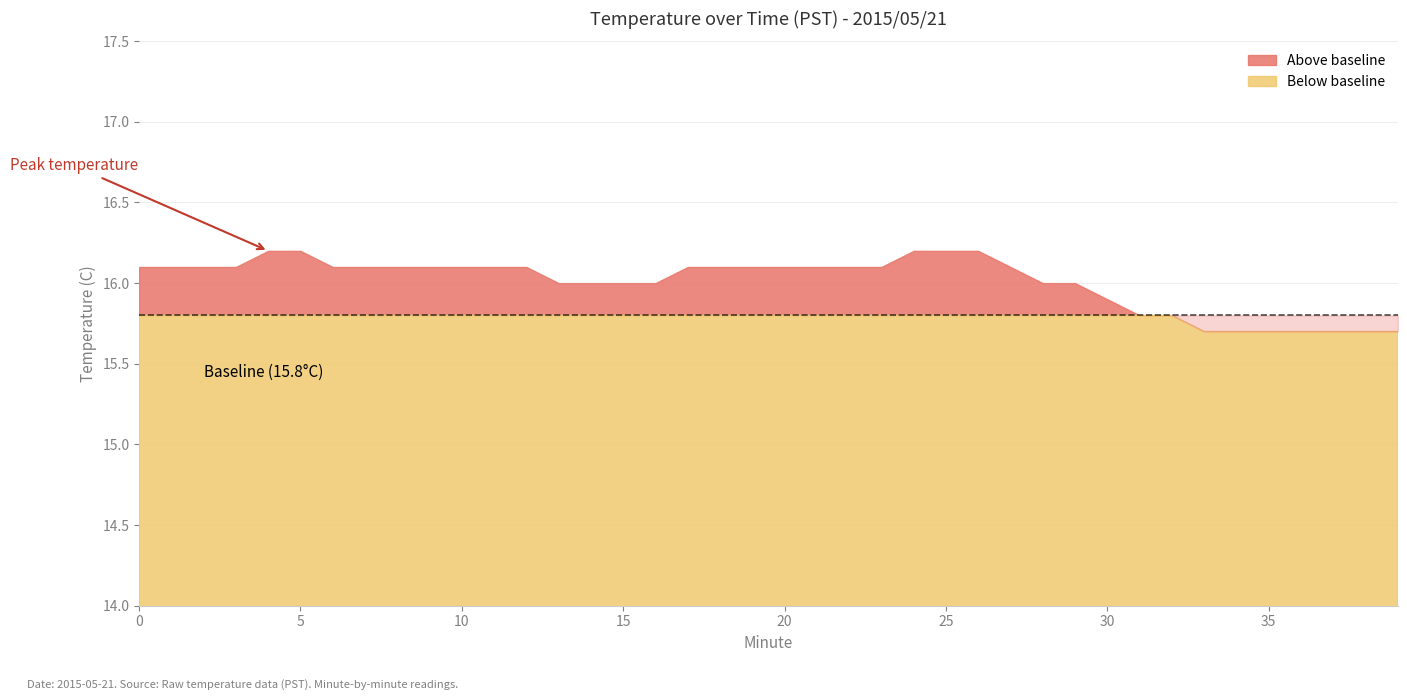

At which label is the value closest to 15?

33